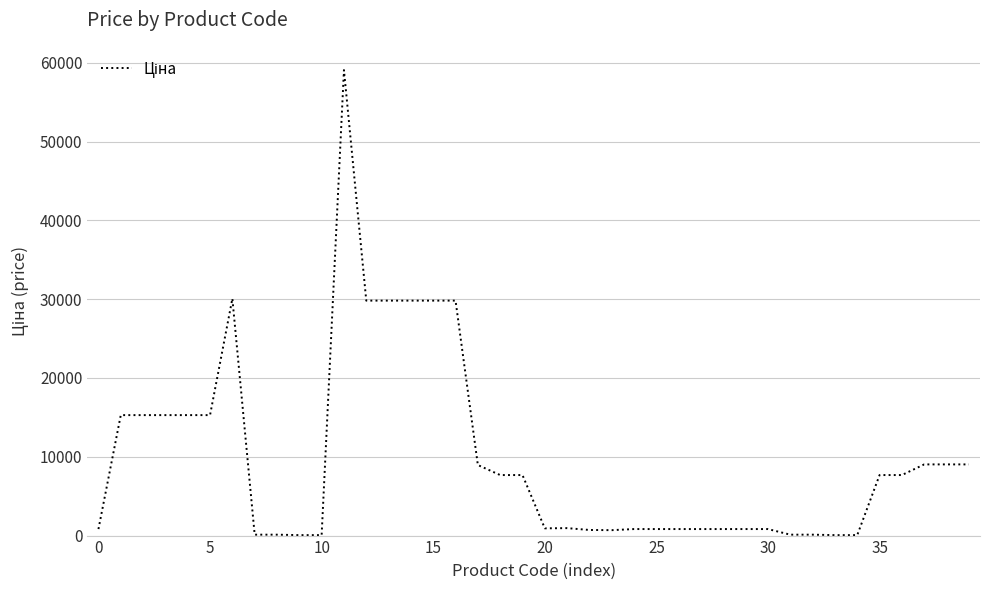

What is the greatest value displayed?

59075.7